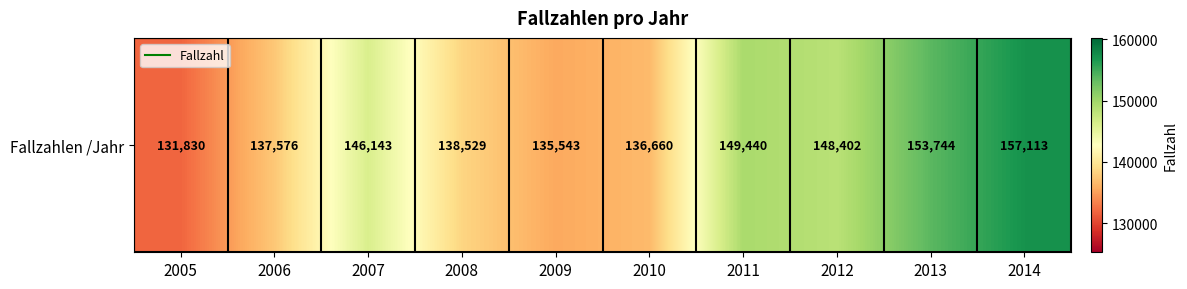

Rank the categories by value from highest to lowest.

2014, 2013, 2011, 2012, 2007, 2008, 2006, 2010, 2009, 2005